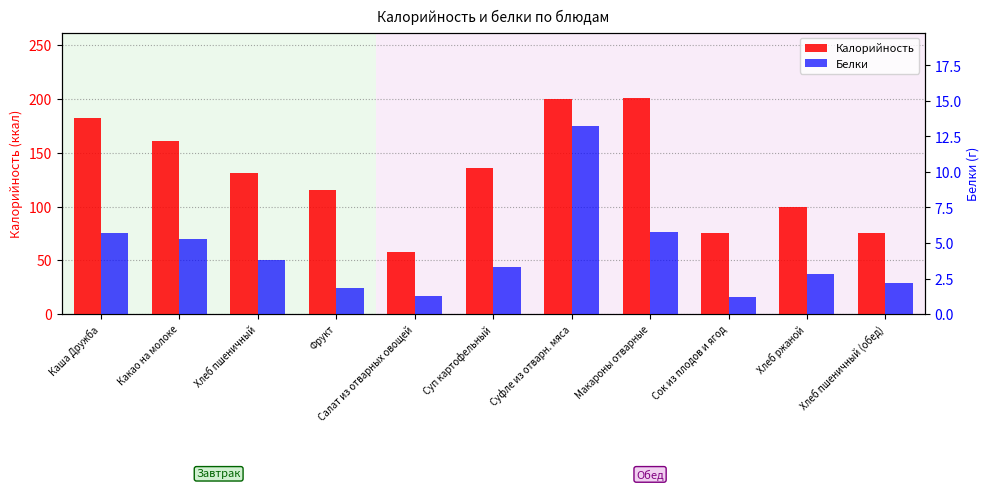

The Белки series shows 5.3 at Какао на молоке. True or false?

True